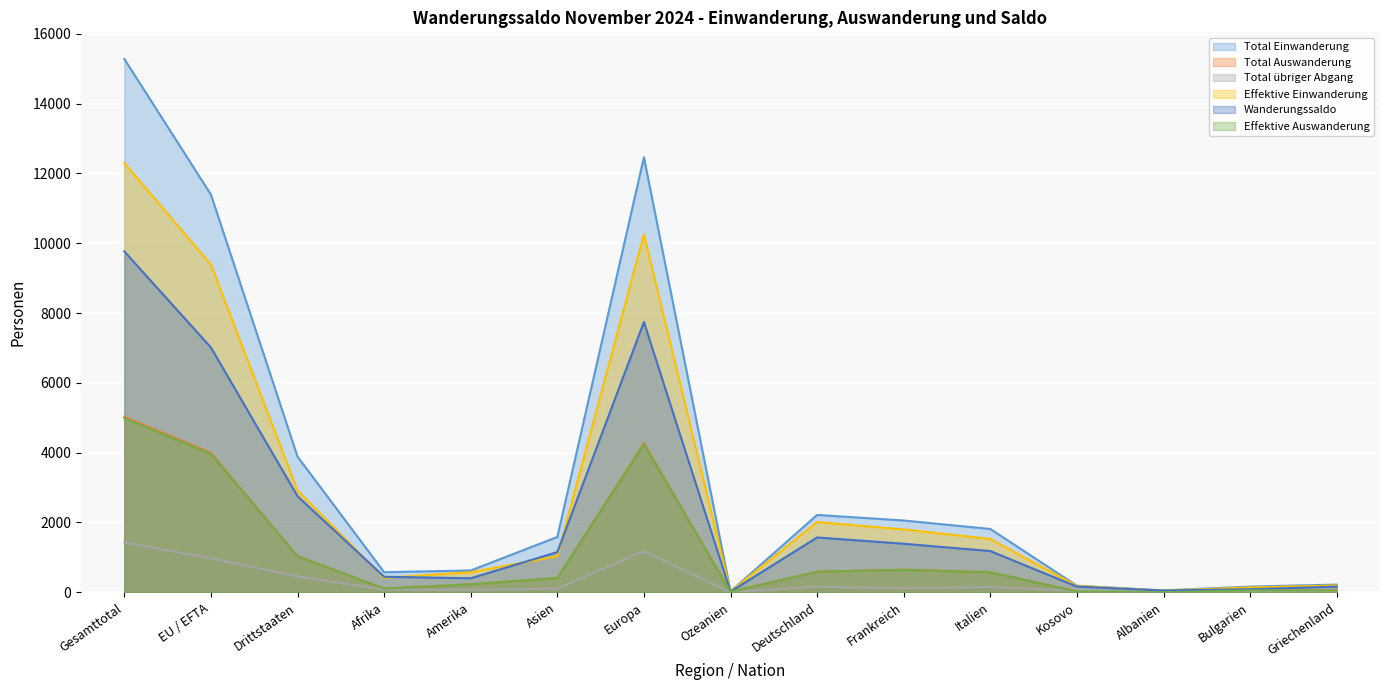

What position from the left is Amerika?

5